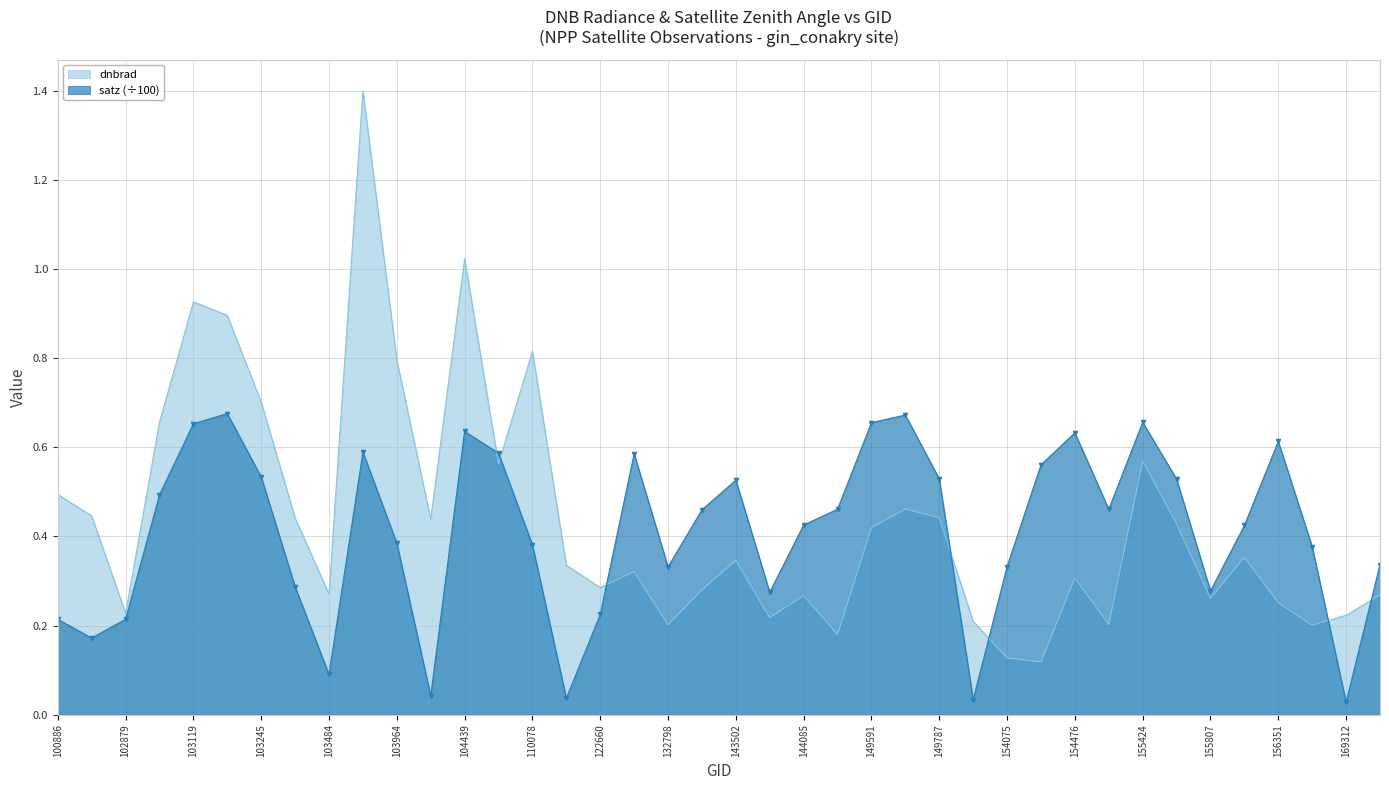

Which series has the largest total across all categories?

dnbrad